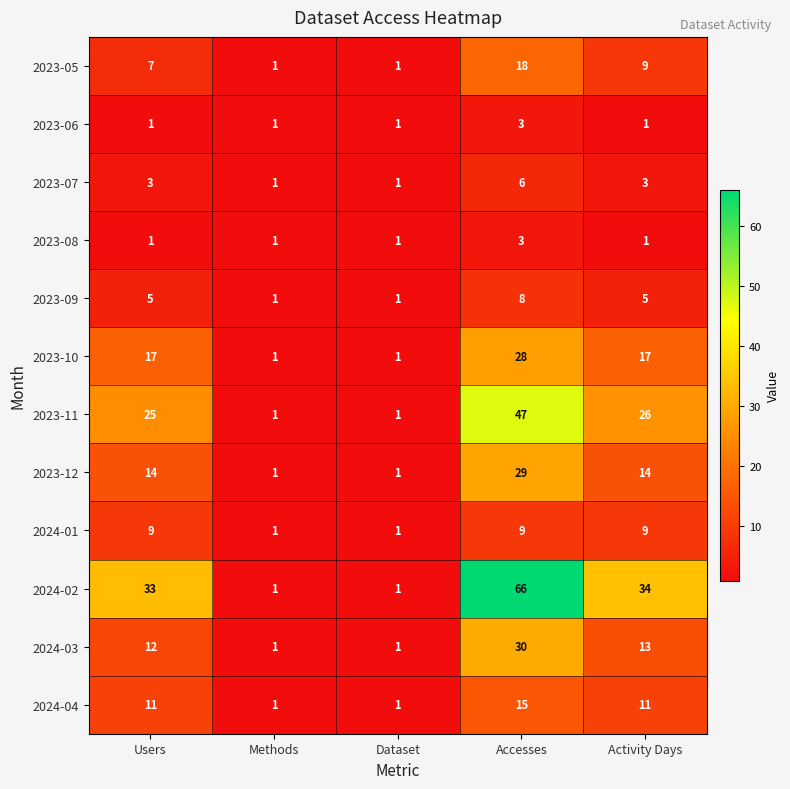

What value does the 2023-07 series have at Accesses?

6